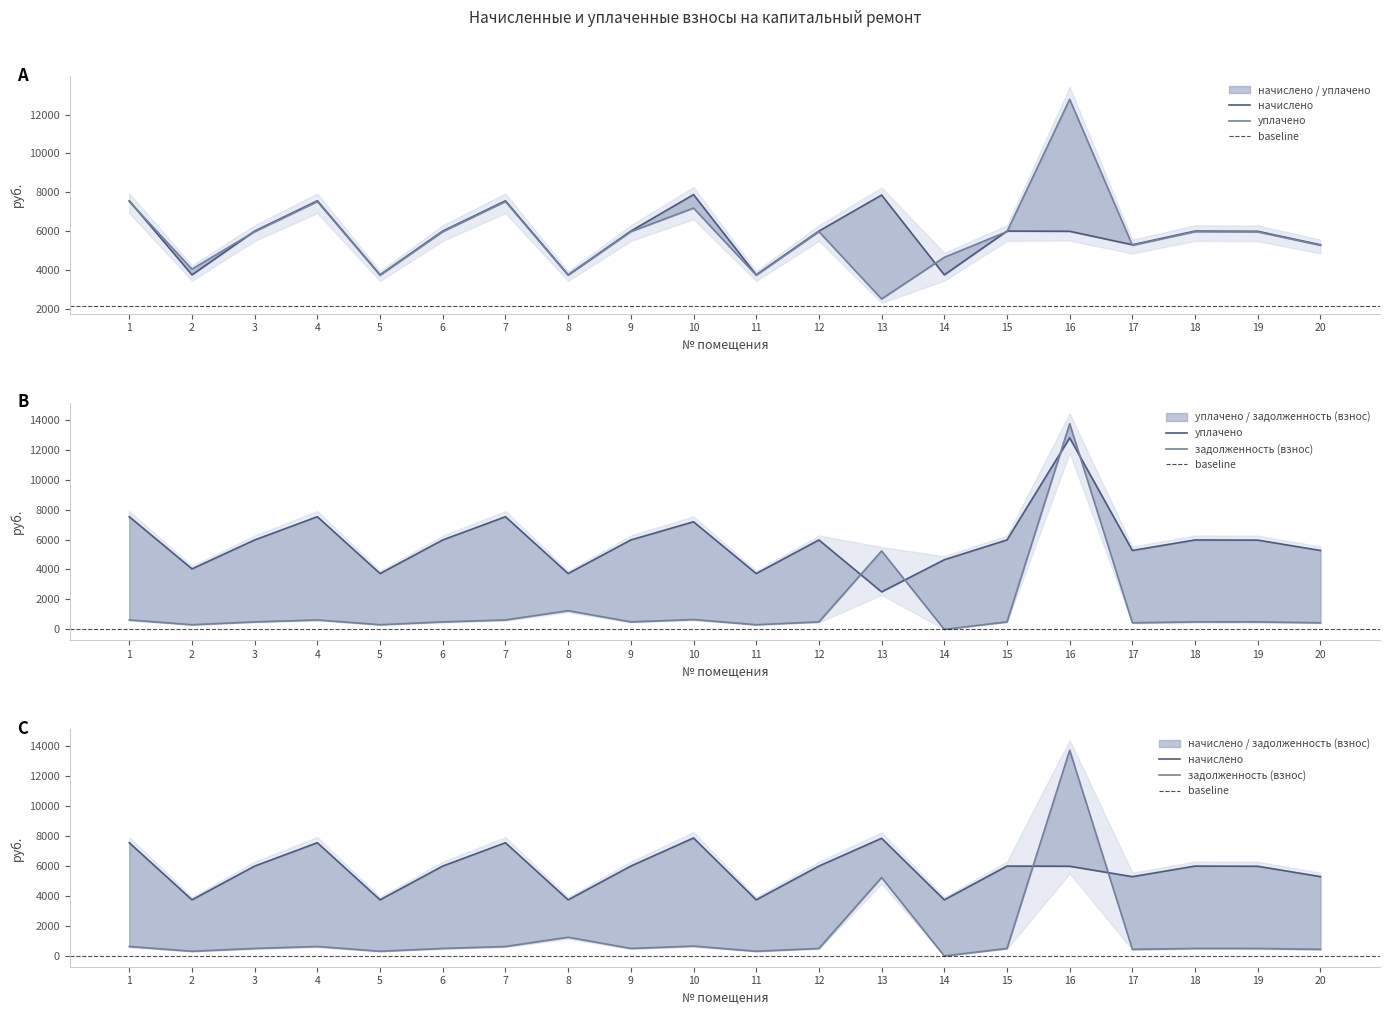

How many intersections are there between уплачено and начислено?

6